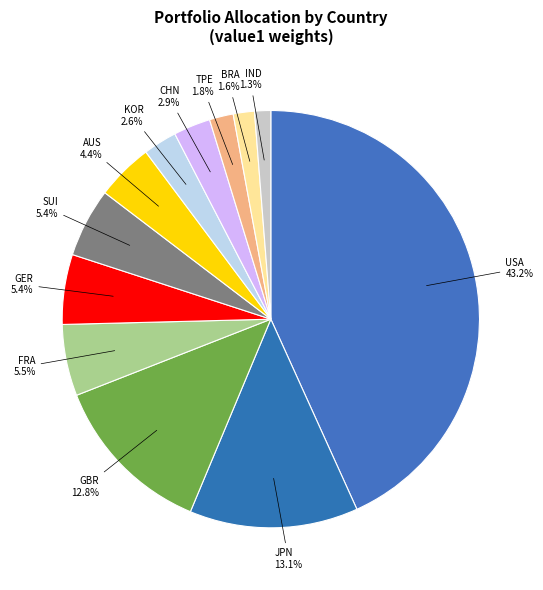

Is there a majority slice in this chart?

No